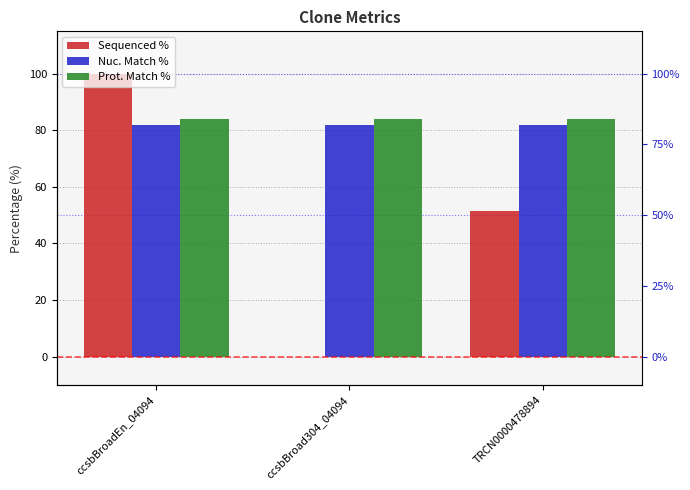

Which has a higher value, ccsbBroadEn_04094 or ccsbBroad304_04094?

ccsbBroadEn_04094